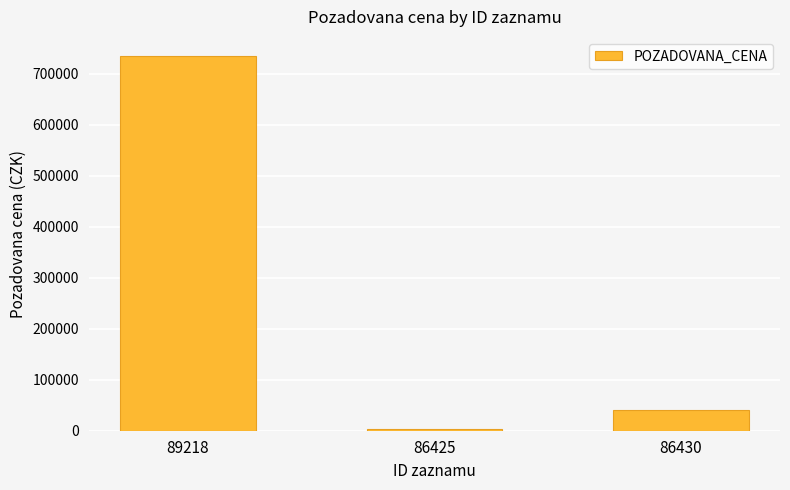

Reading right to left, list all the values displayed in this chart.

86430=40700	86425=2900	89218=736000